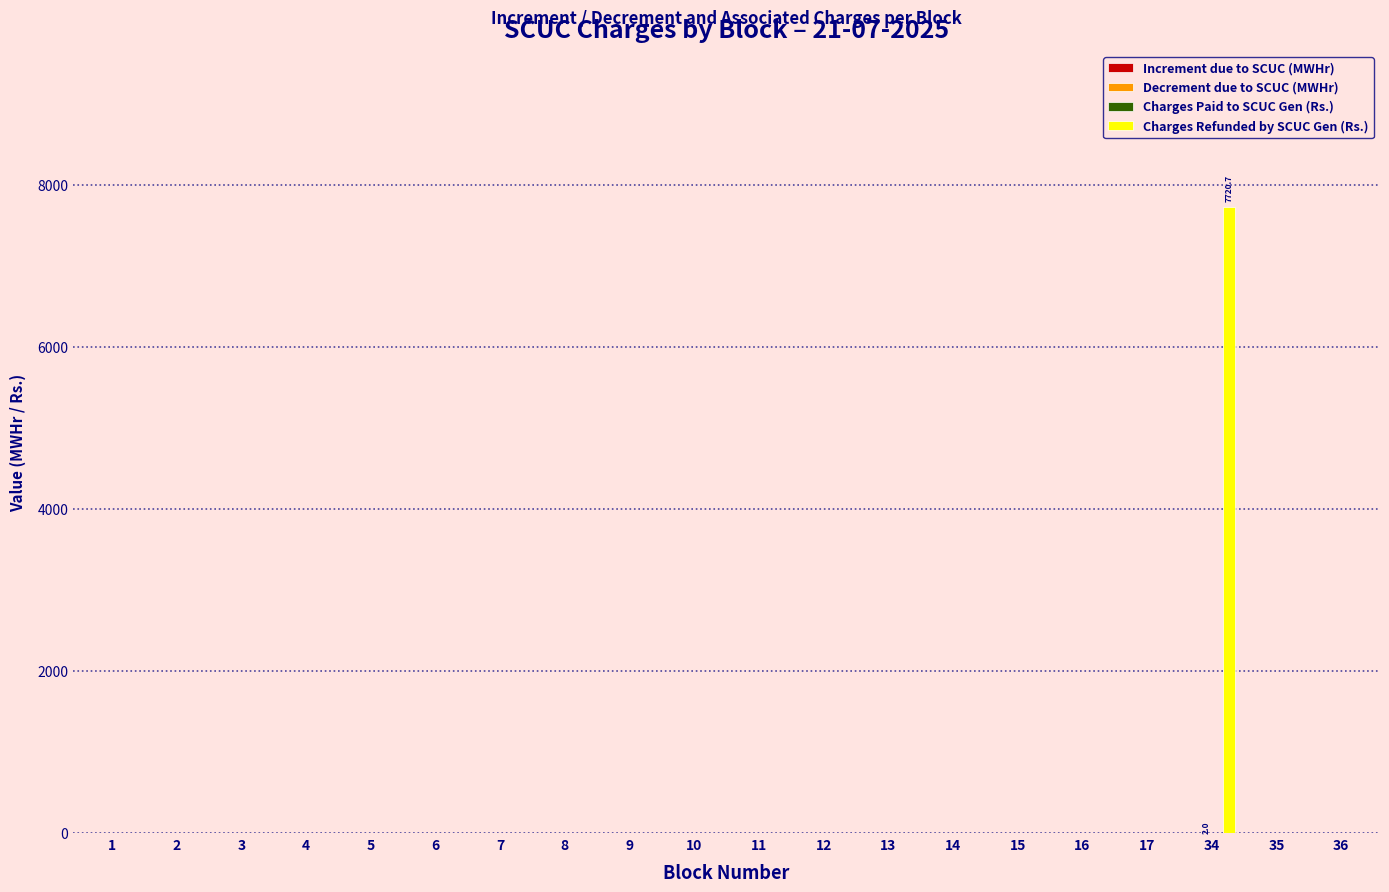

The Charges Refunded by SCUC Gen (Rs.) series shows 0.0 at 7. True or false?

True